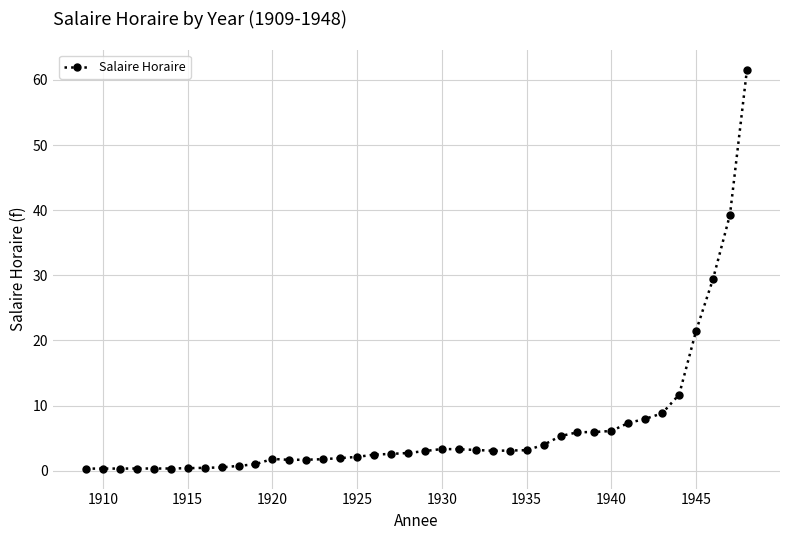

What is the maximum value shown in the chart?

61.6